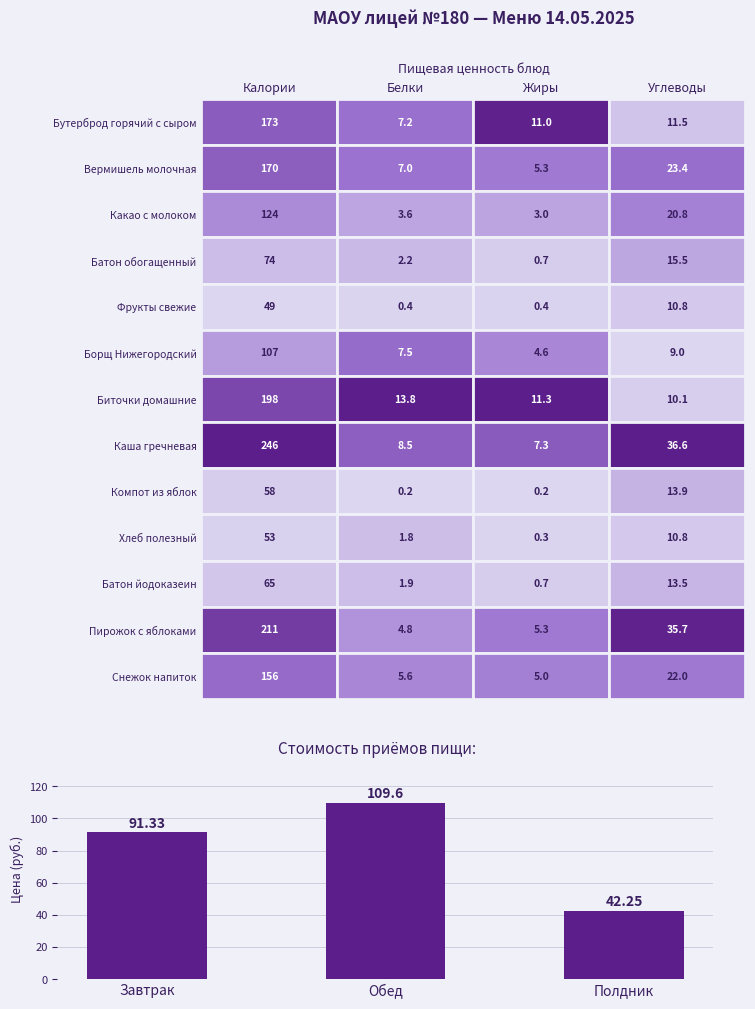

Rank the categories by value from lowest to highest.

Полдник, Завтрак, Обед